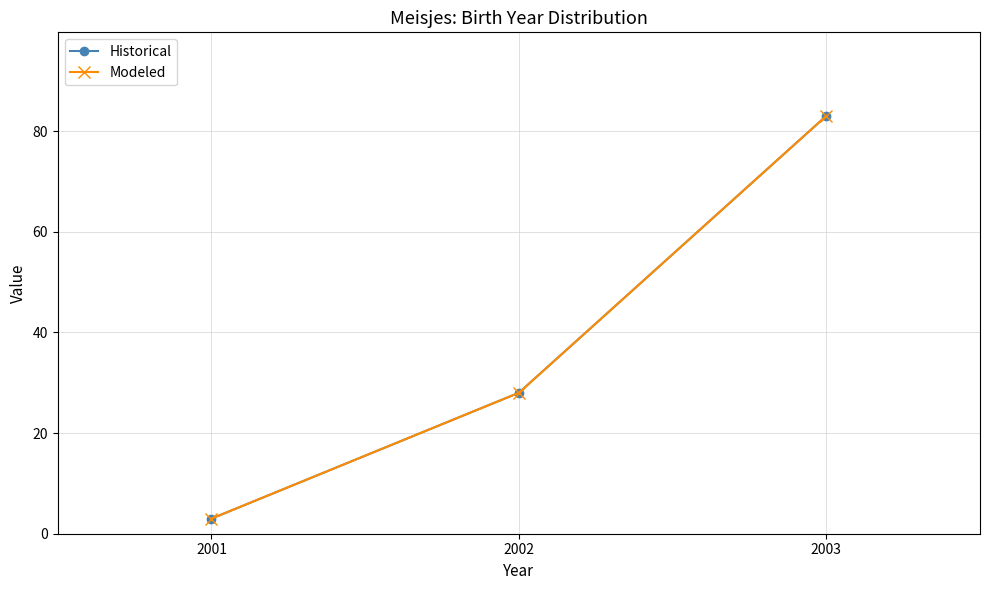

Rank the series at 2003 from highest to lowest value.

Historical, Modeled